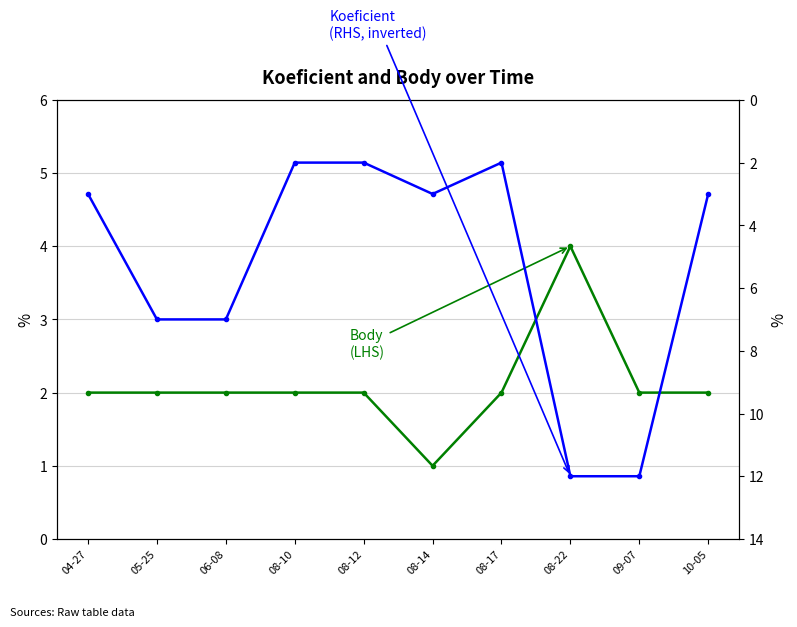

Which series has the largest range (max minus min)?

Koeficient (RHS)